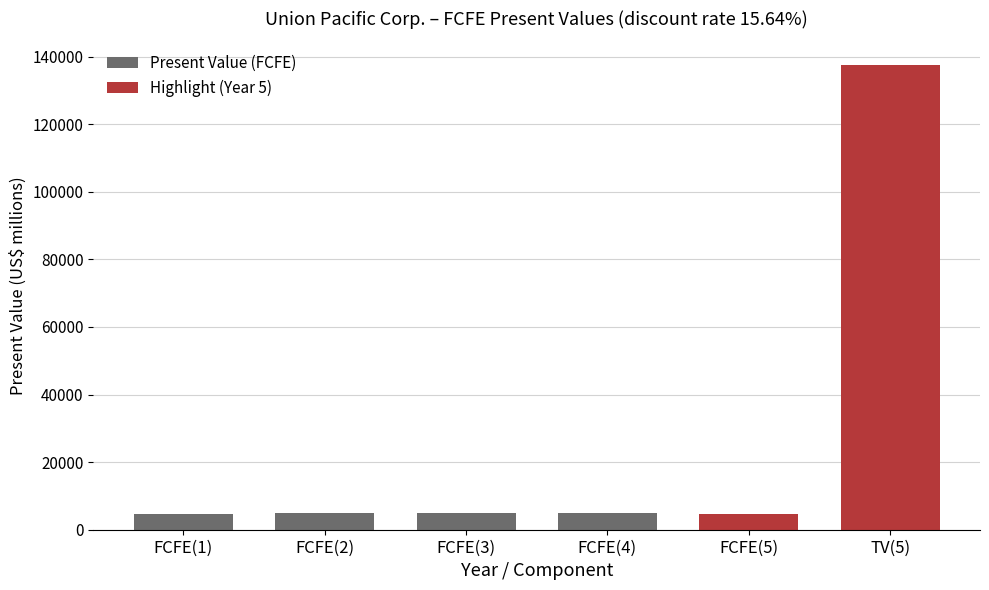

What is the label of the 5th bar from the left?

FCFE(5)